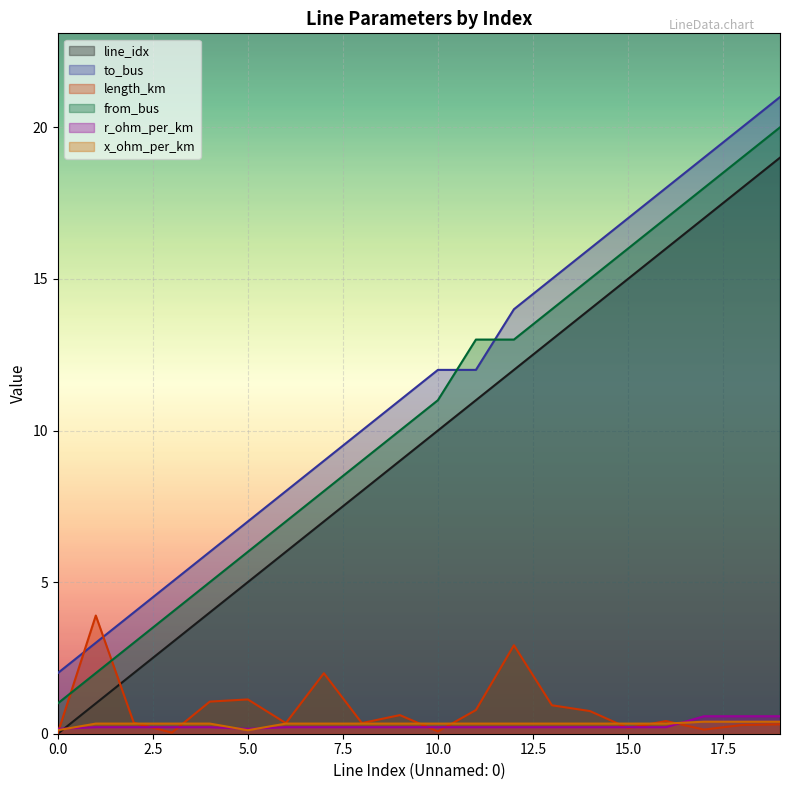

What is the difference between the second highest and second lowest values in the length_km series?

2.9